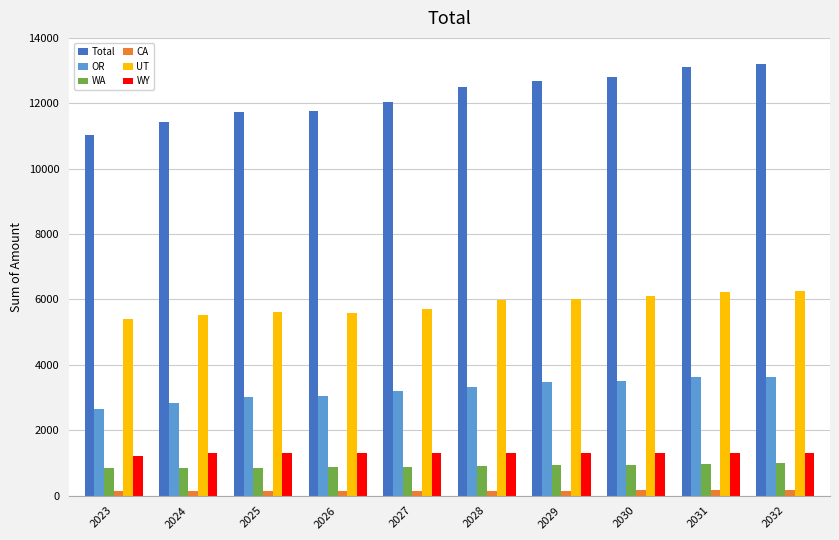

At which label does Total reach its minimum?

2023